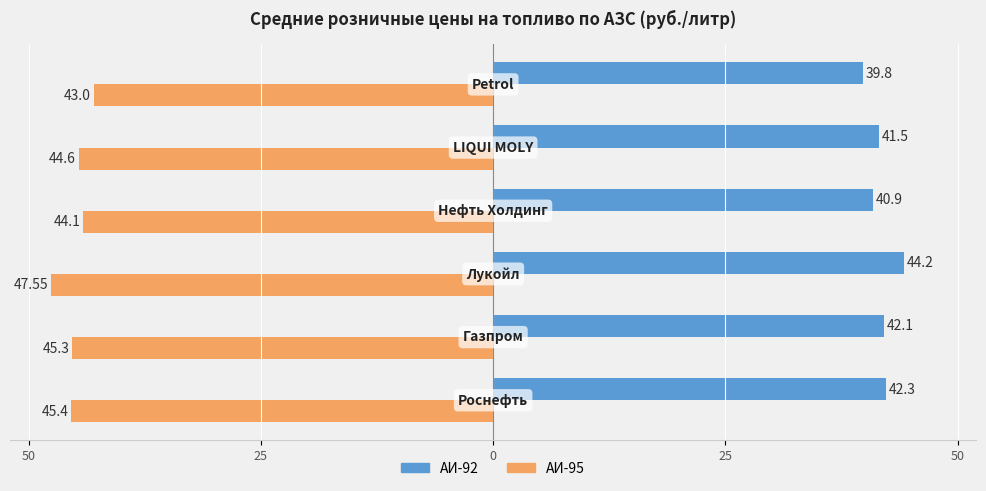

What are all the series names shown in the legend?

АИ-92, АИ-95